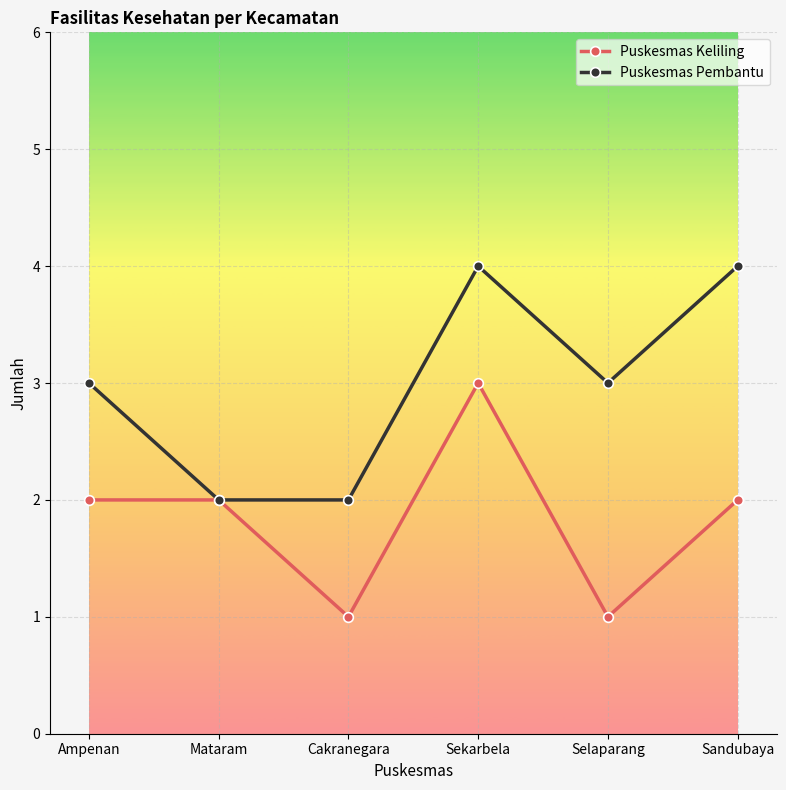

Is the value of Puskesmas Keliling at Sekarbela greater than the value of Puskesmas Pembantu at Sandubaya?

No